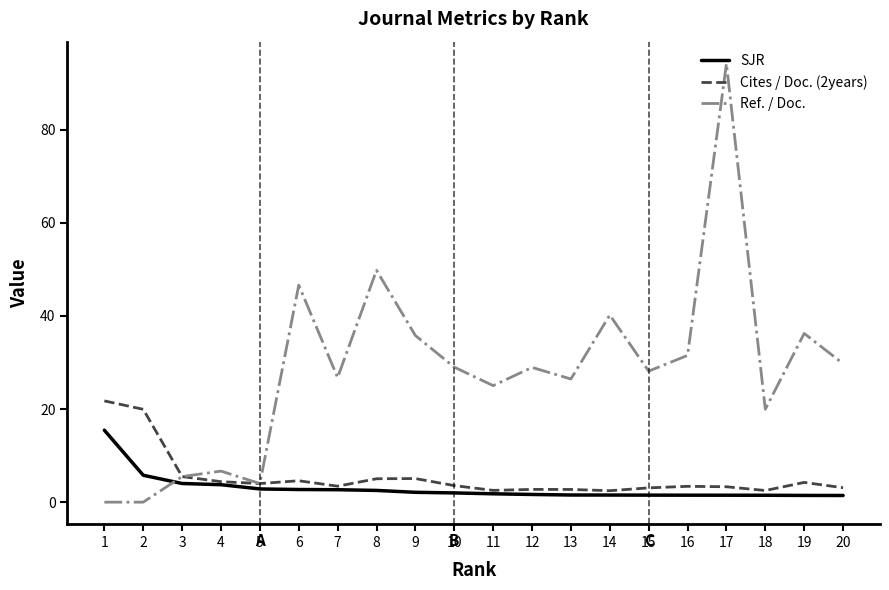

Which series changed the most between 4 and 18?

Ref. / Doc.